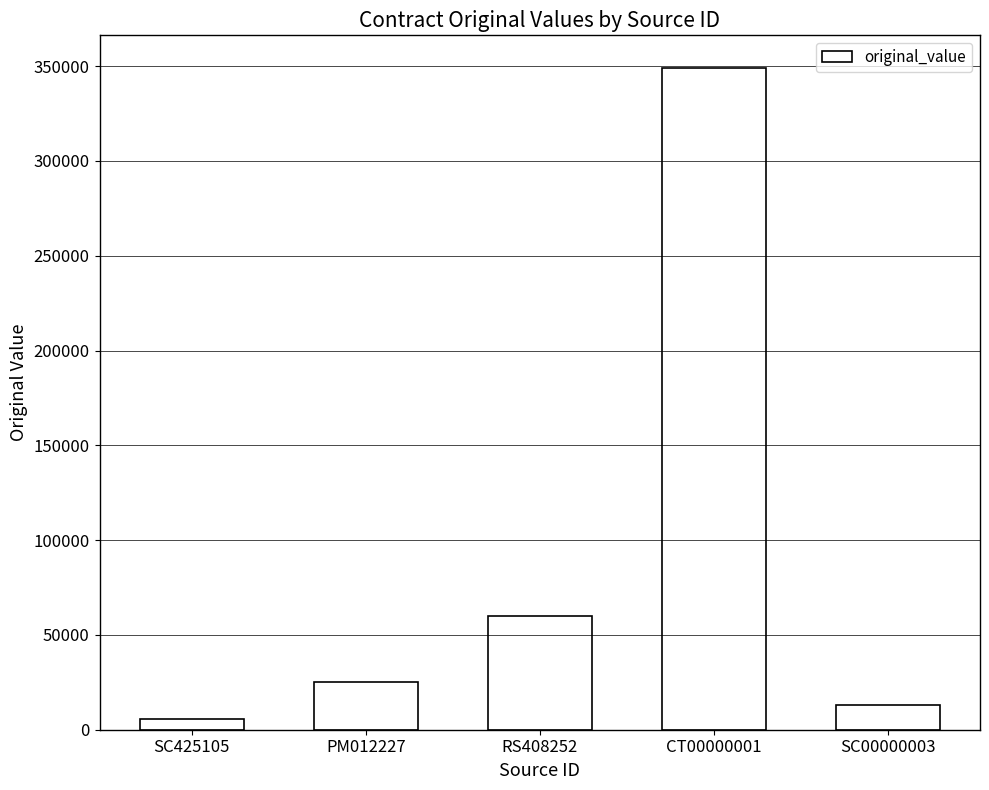

What is the ratio of the value at CT00000001 to the value at SC425105?

62.3